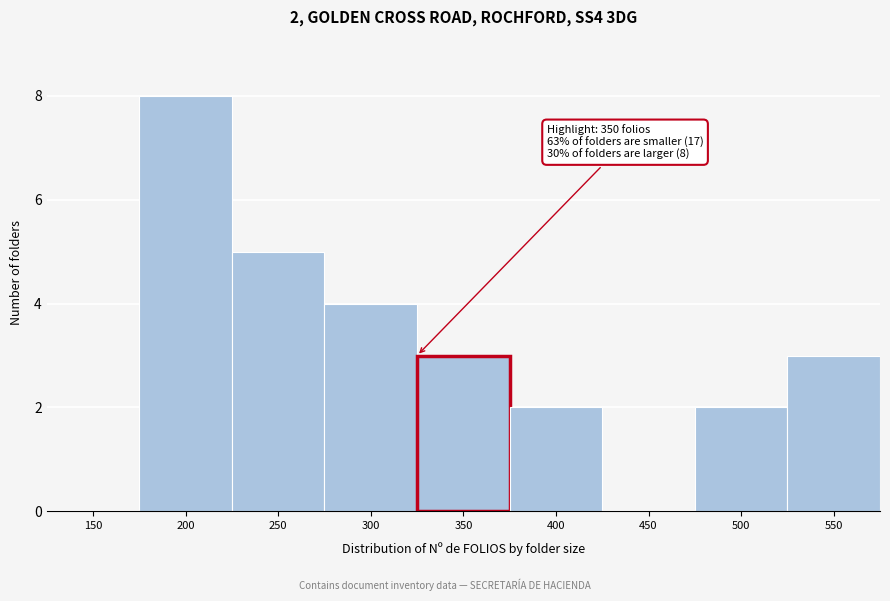

Reading right to left, list all the values displayed in this chart.

550=3	500=2	450=0	400=2	350=3	300=4	250=5	200=8	150=0